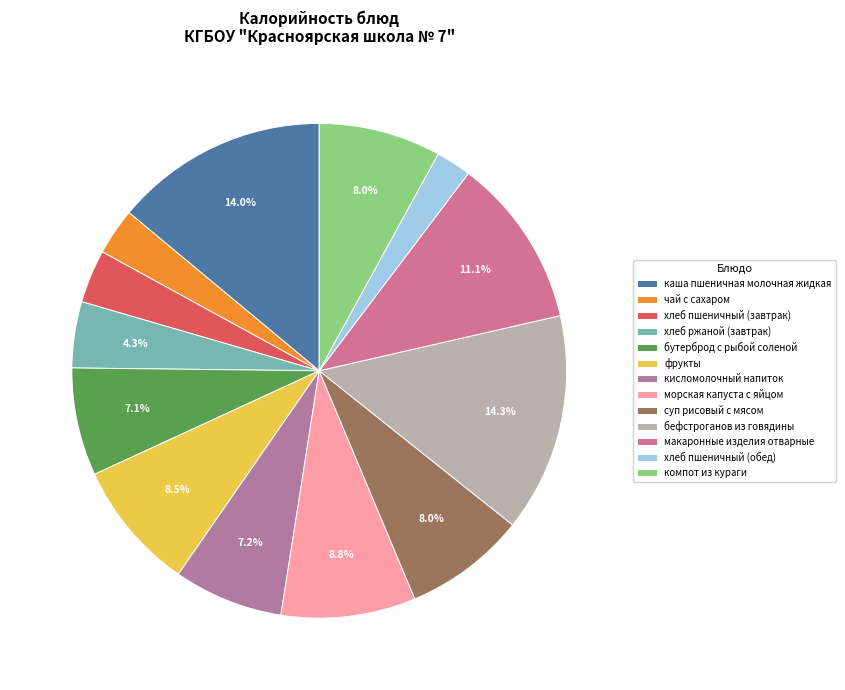

To the nearest percent, what is the difference between the компот из кураги and каша пшеничная молочная жидкая slice percentages?

6%